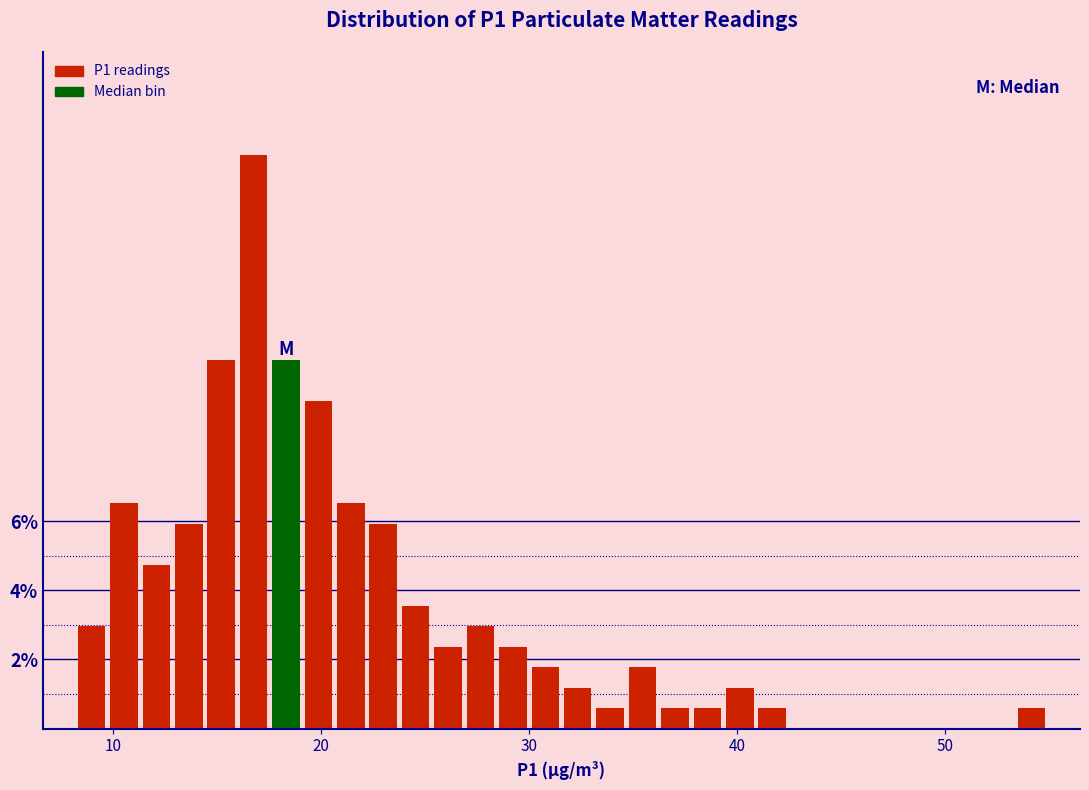

Around what value on the x-axis is the tallest bar? Give the approximate position of its centre, as read against the axis.

17